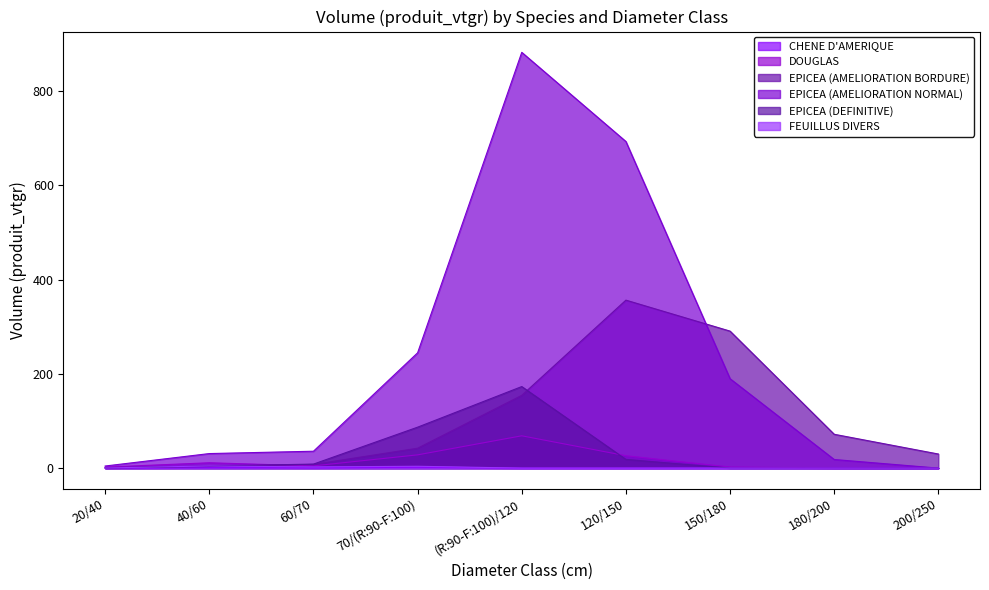

At which category does EPICEA (AMELIORATION BORDURE) reach its first local peak?

120/150